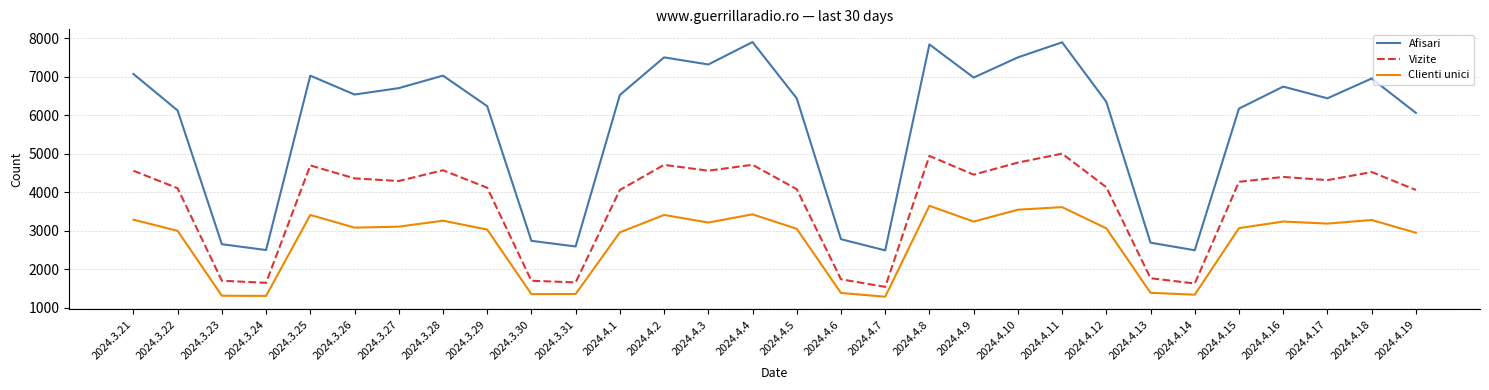

True or false: Clienti unici and Afisari intersect in this chart.

False